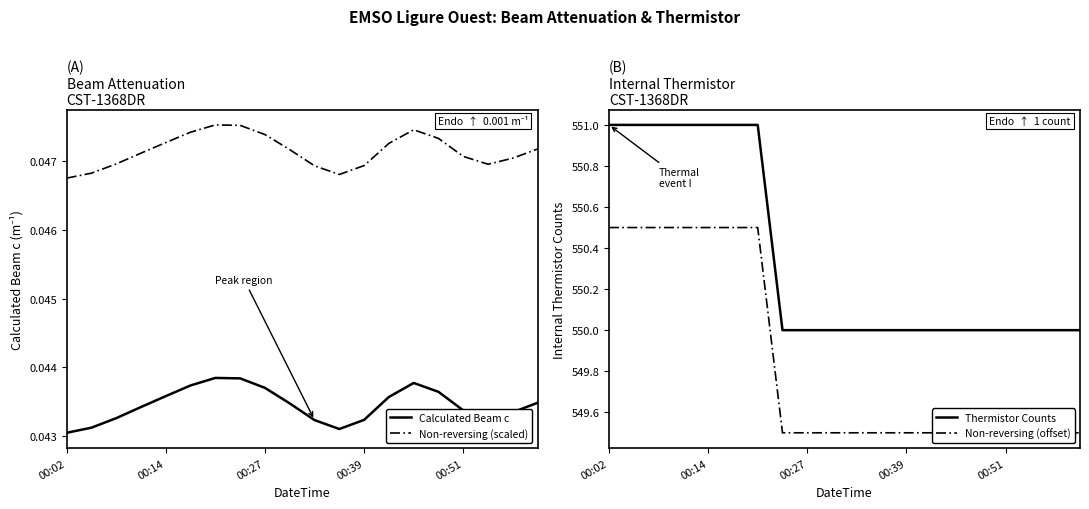

True or false: Non-reversing (scaled) and Calculated Beam c intersect in this chart.

False